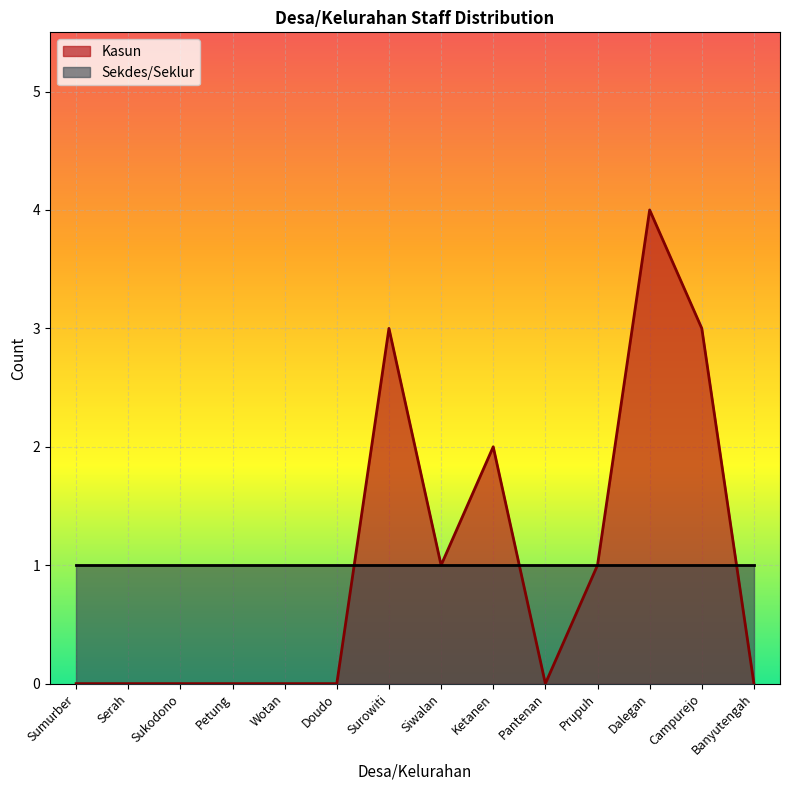

How many points are higher than both their immediate neighbors (excluding endpoints)?

3